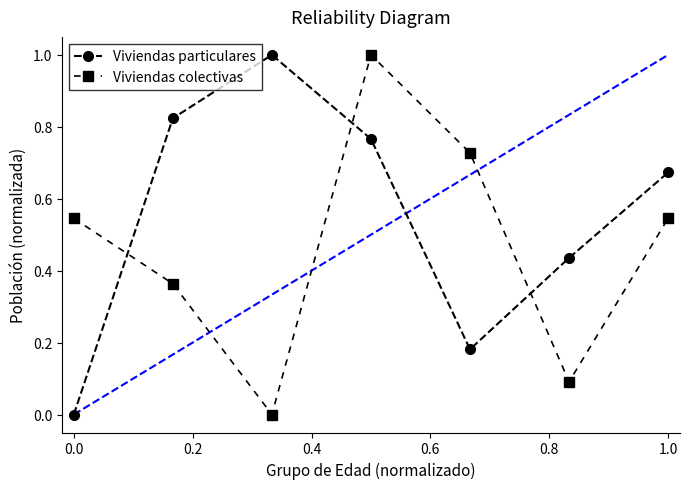

How many categories are shown in the chart?

7